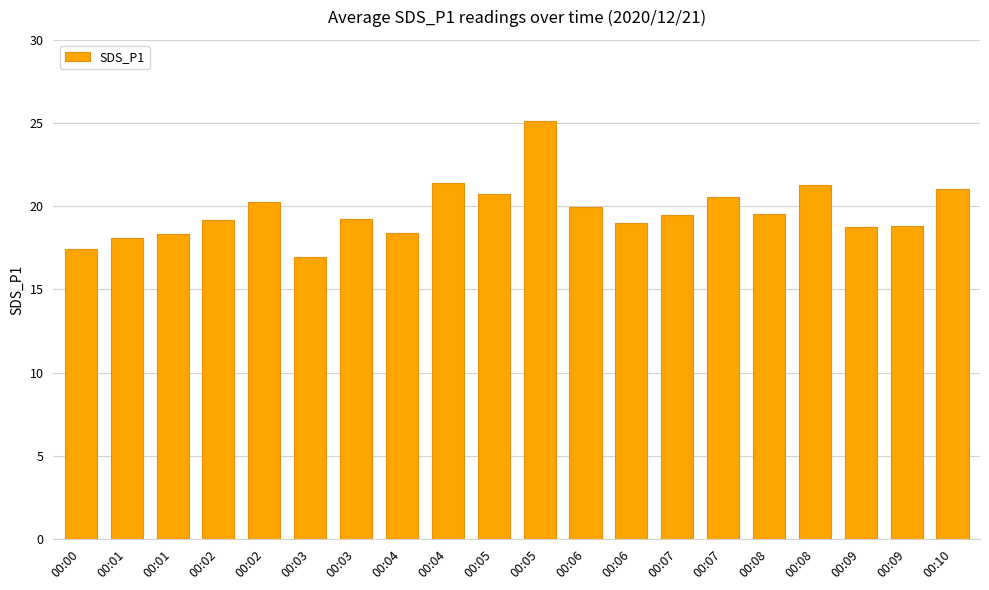

What is the ratio of the value at 00:02 to the value at 00:07?

1.0